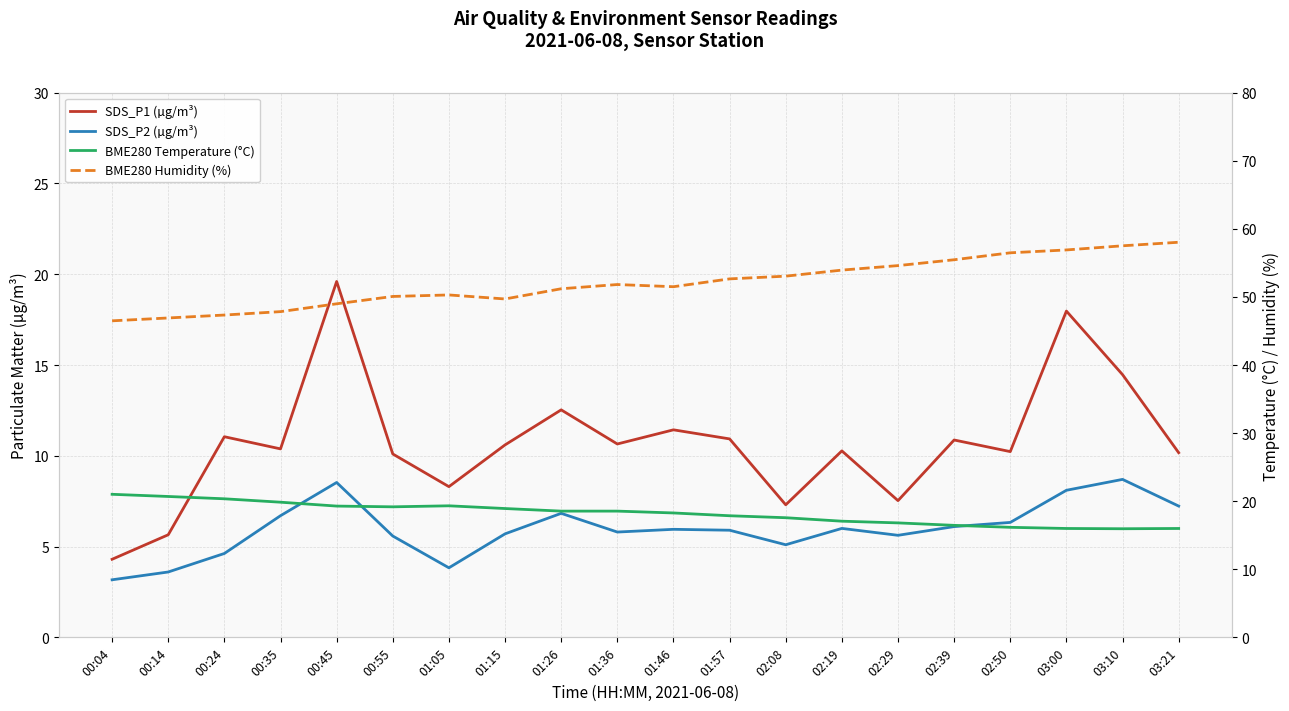

At 03:10, list the series in order from largest to smallest.

BME280 Humidity (%), BME280 Temperature (°C), SDS_P1 (µg/m³), SDS_P2 (µg/m³)